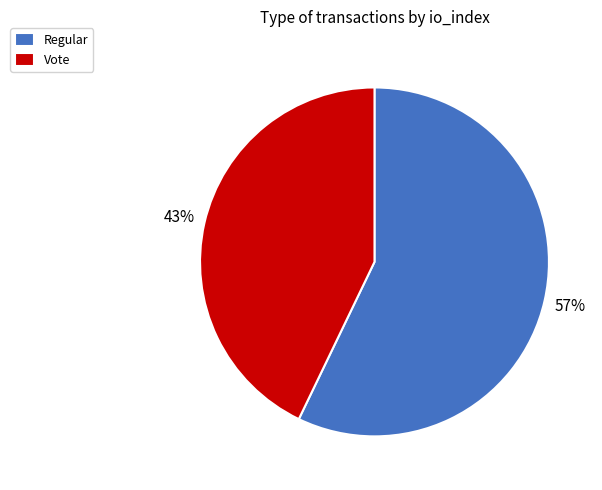

Is Regular the majority of the pie?

Yes